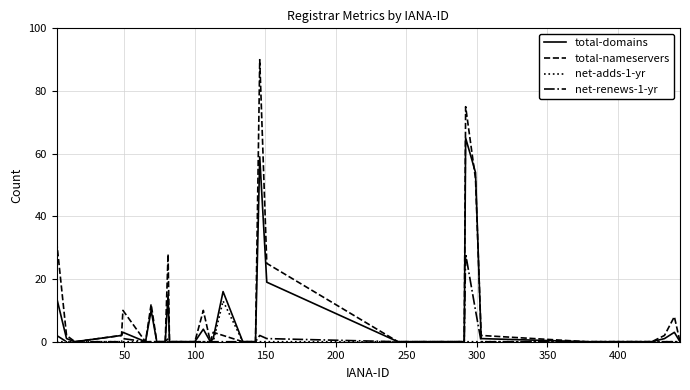

What is the greatest value displayed?

90